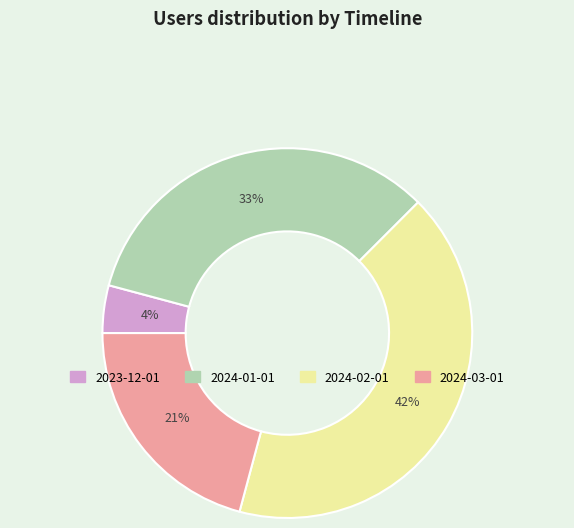

To the nearest percent, what portion does 2024-02-01 represent?

42%